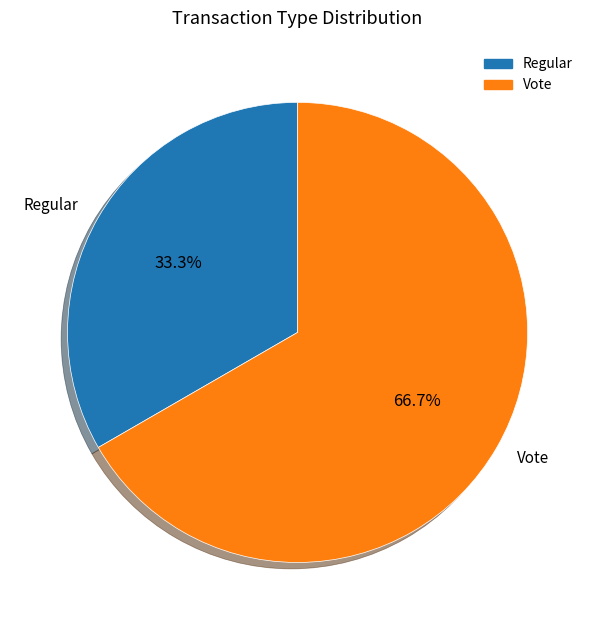

To the nearest percent, what is the difference between the Vote and Regular slice percentages?

33%